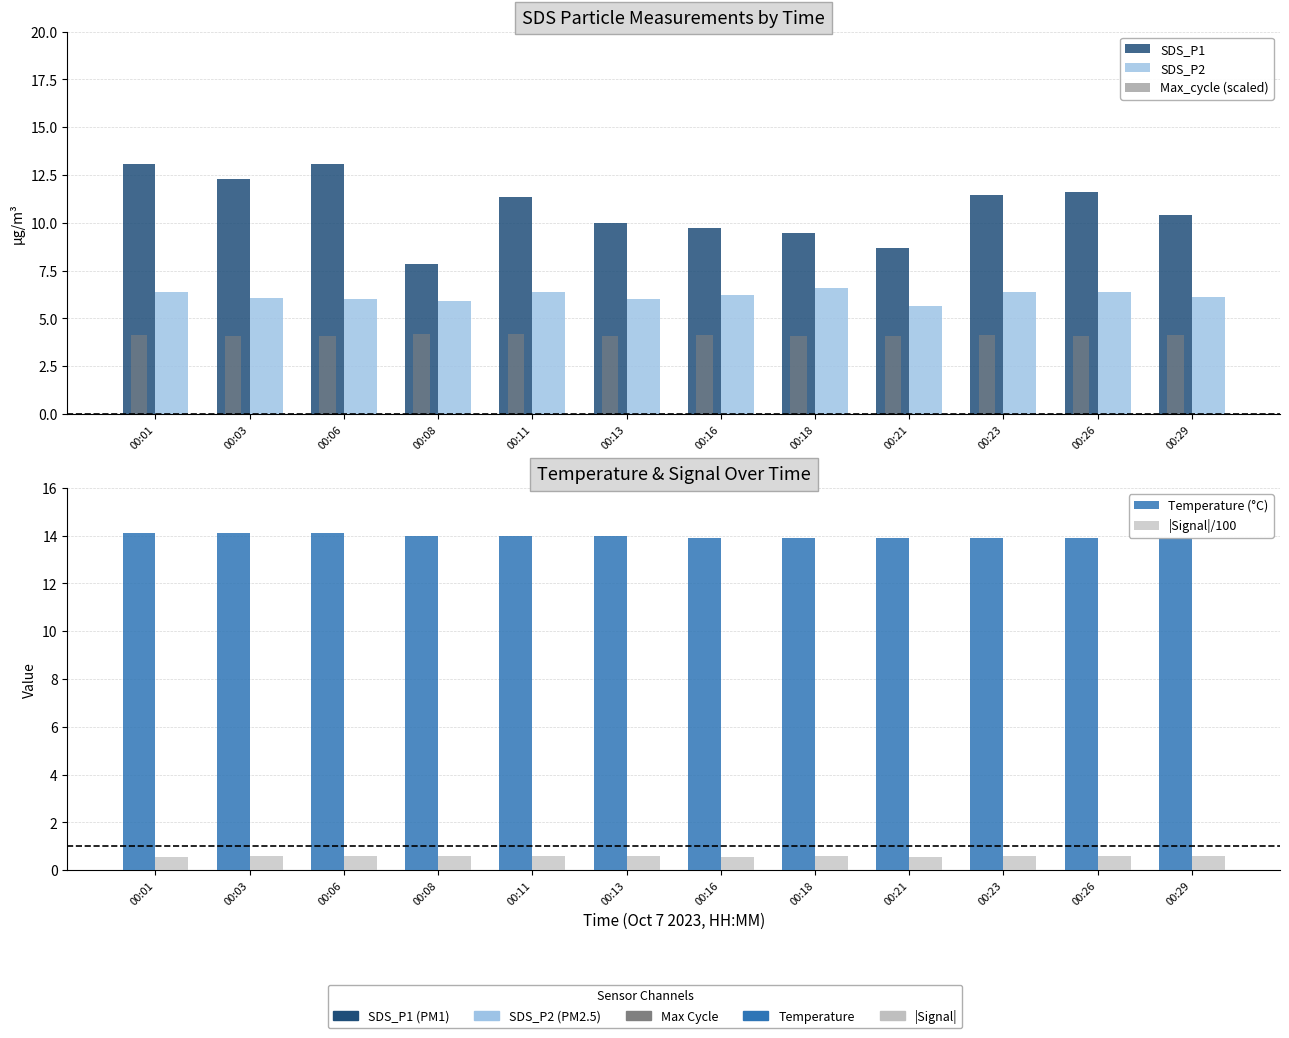

List the series in order of their overall mean, lowest first.

|Signal|/100, Max_cycle (scaled), SDS_P2, SDS_P1, Temperature (°C)